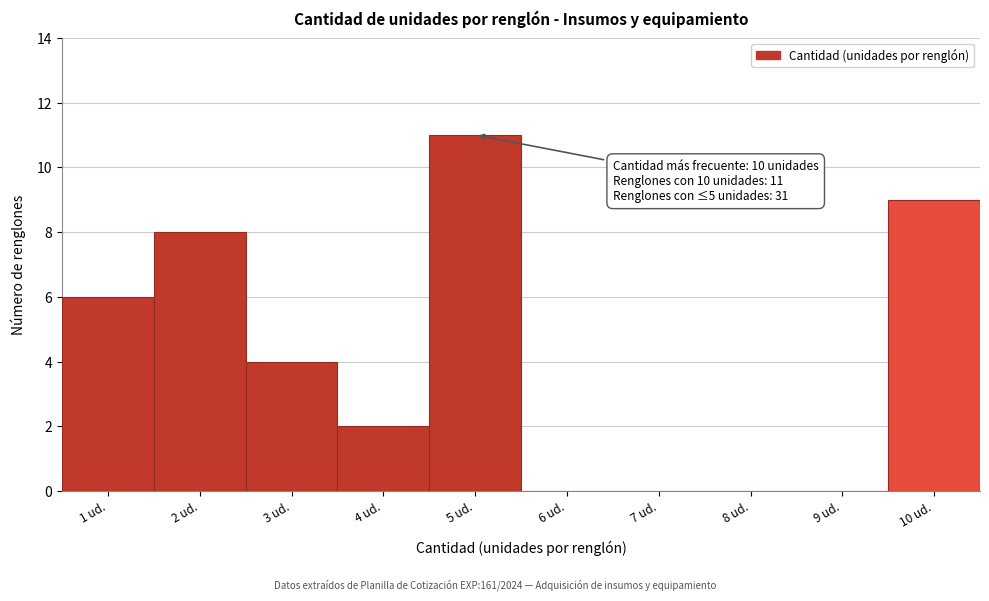

Which range on the x-axis has the tallest bar?

4.5 to 5.5